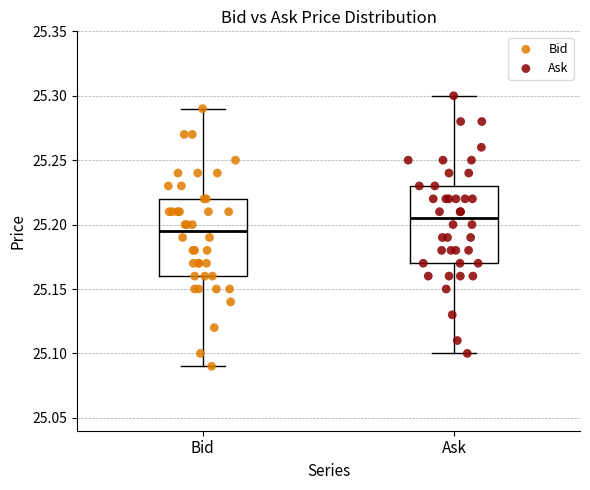

Reading left to right, read every box against the y-axis: the position of its median line, the range the box covers, and the ends of its whiskers. The values are not printed on the chart, so give them approximately, as read against the axis.

Bid: median 25.195, box 25.160 to 25.220, whiskers 25.090 to 25.290
Ask: median 25.205, box 25.170 to 25.230, whiskers 25.100 to 25.300